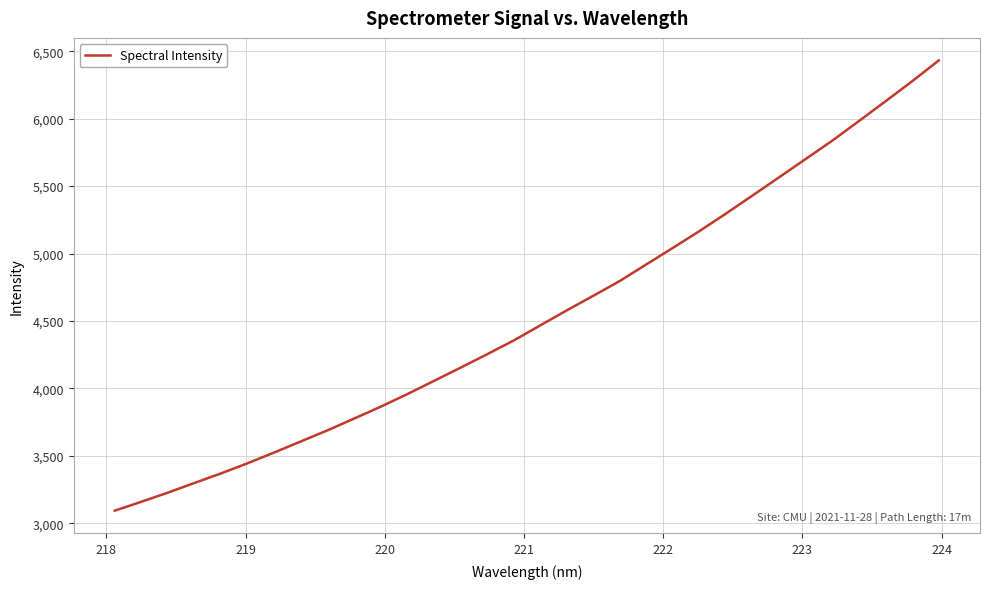

How many distinct data groups are displayed?

1